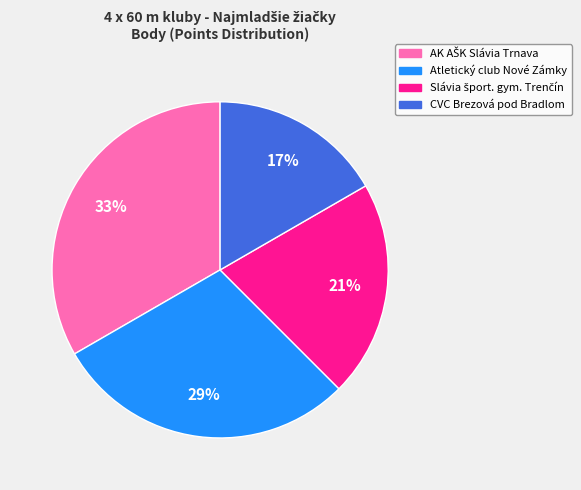

To the nearest percent, what is the average slice percentage?

25%